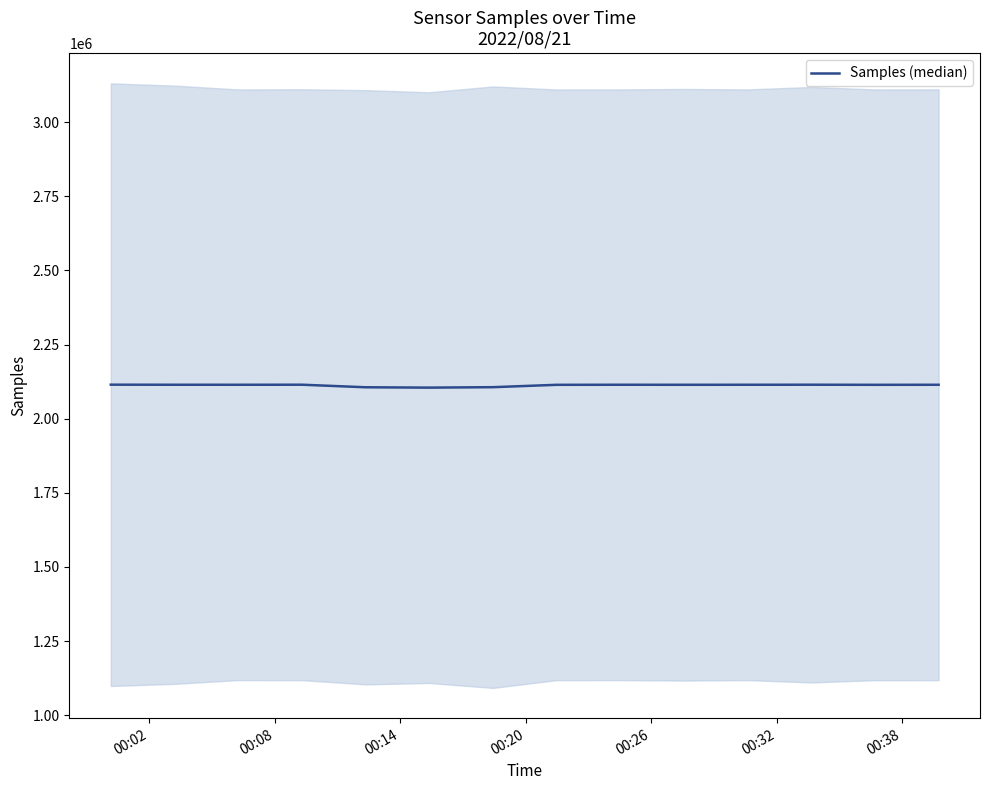

What is the smallest value displayed?

2104899